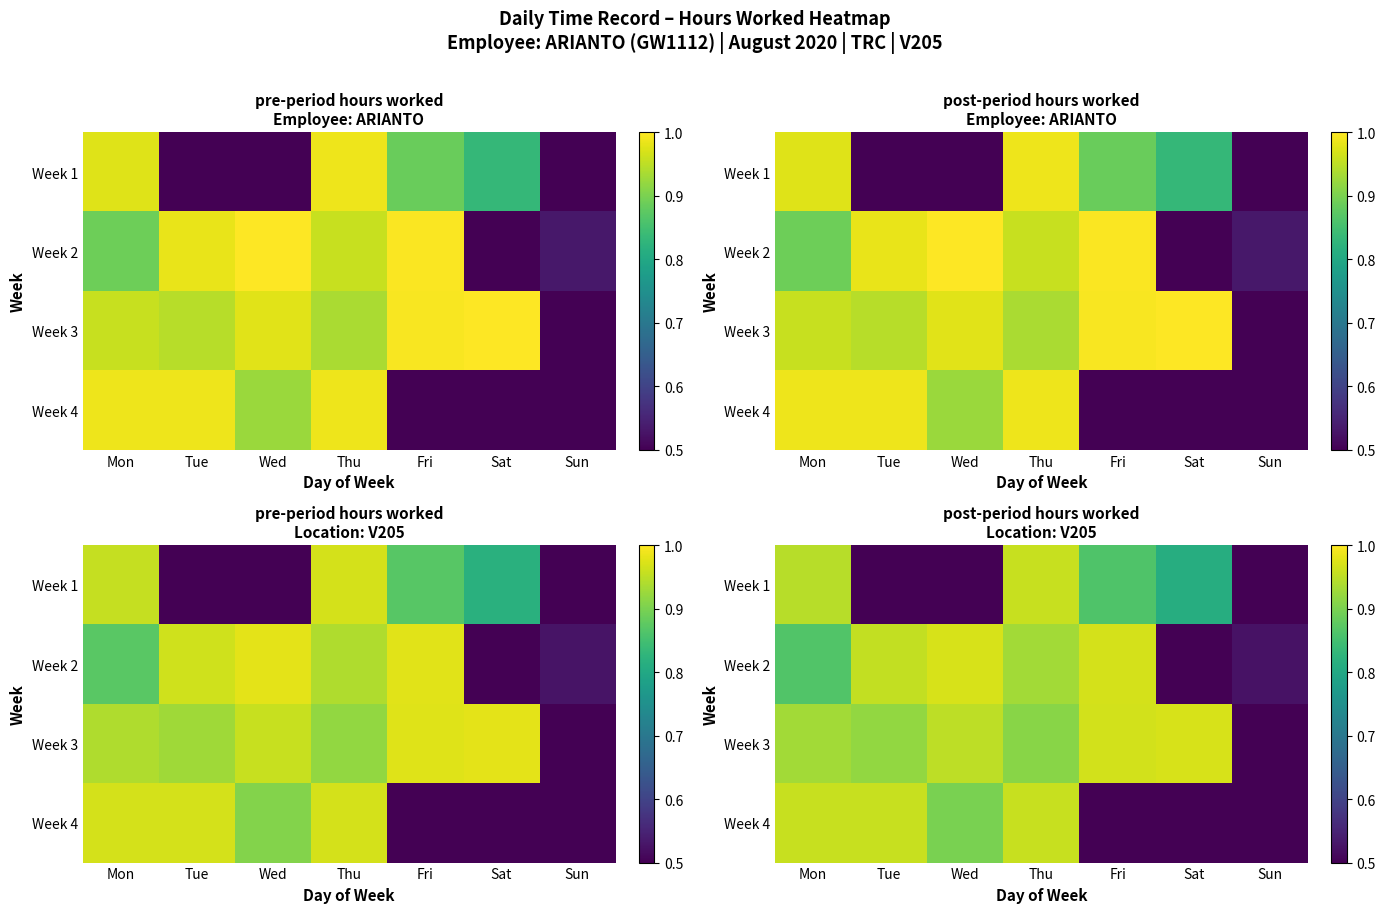

What is the difference between the highest and lowest values at Wed?

0.5